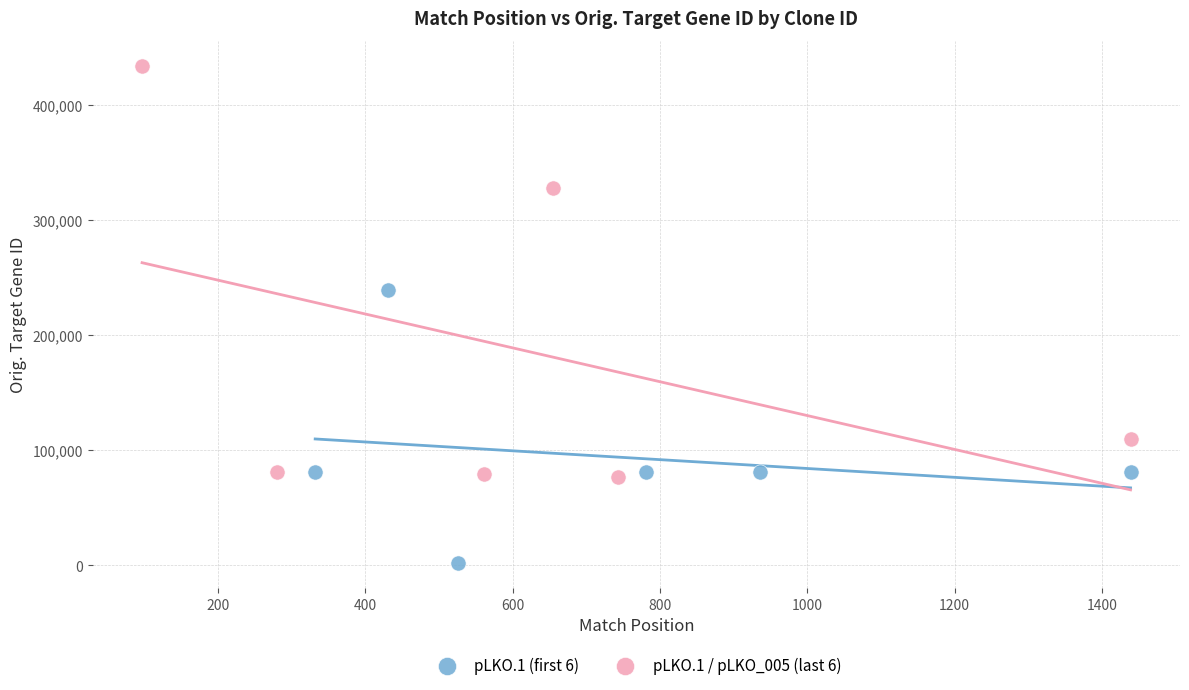

Which series has the widest spread of Y values?

pLKO.1 / pLKO_005 (last 6)